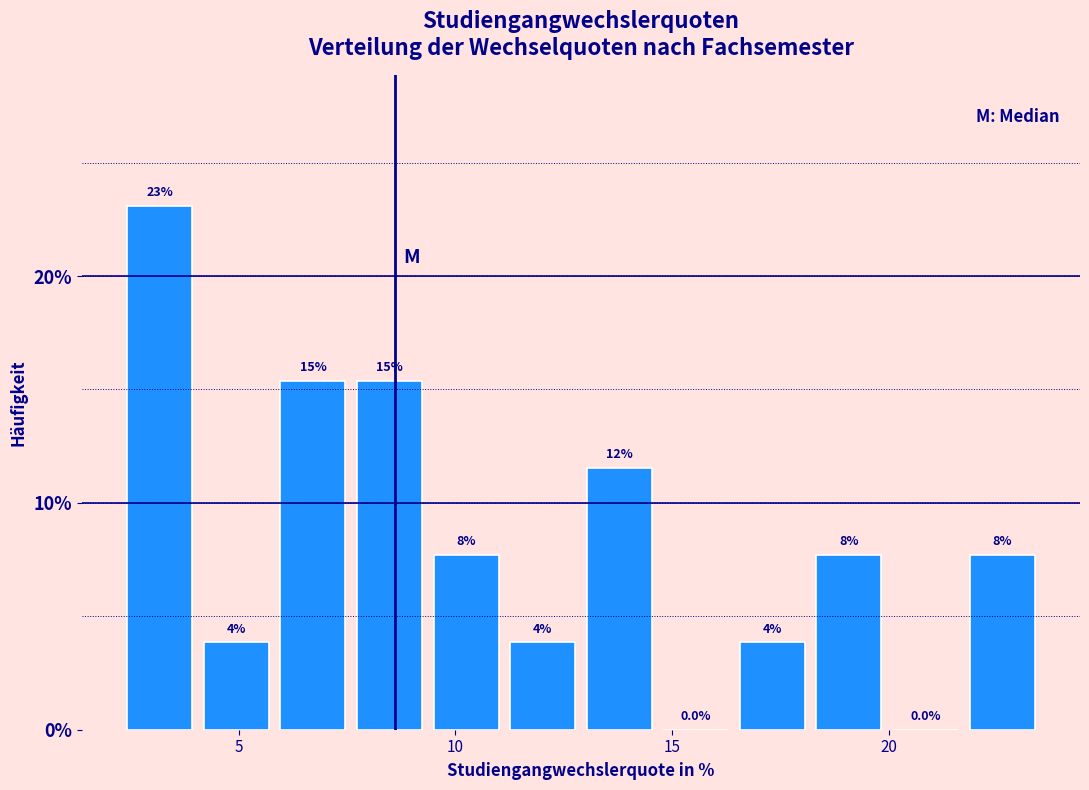

Read against the x-axis, roughly where is the centre of the tallest bar?

3.0